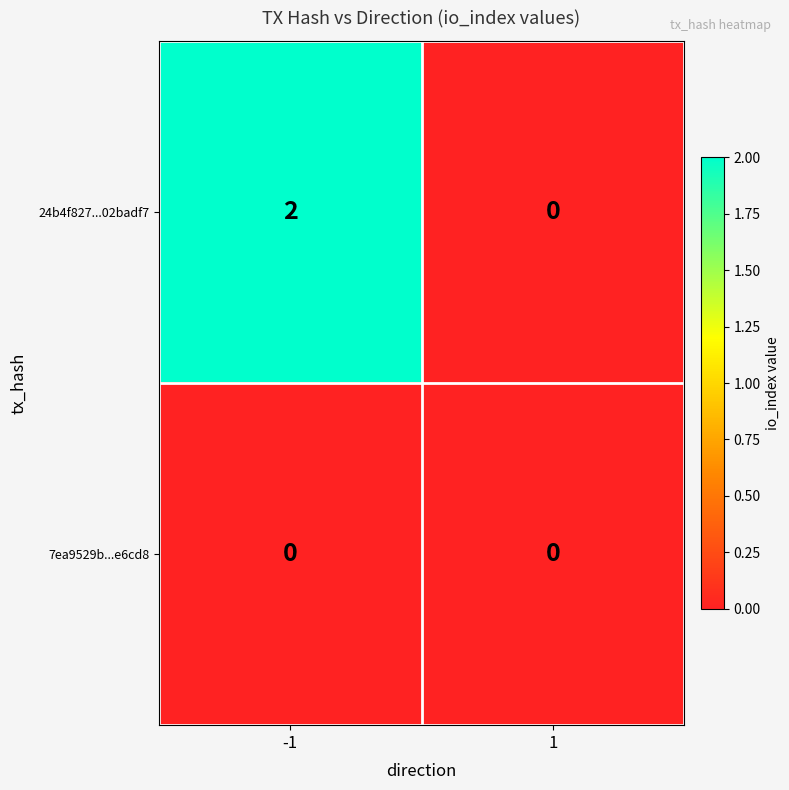

The 7ea9529b...e6cd8 series shows 0 at -1. True or false?

True